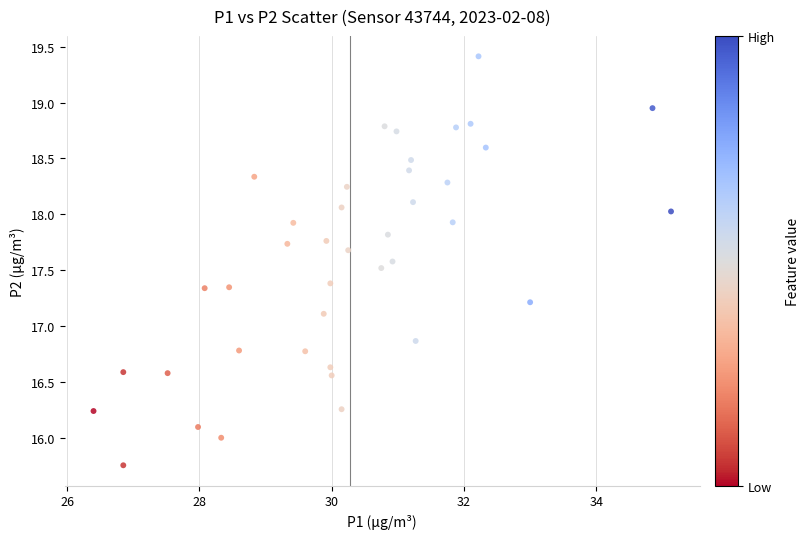

What is the range of X values (max minus min)?

8.7